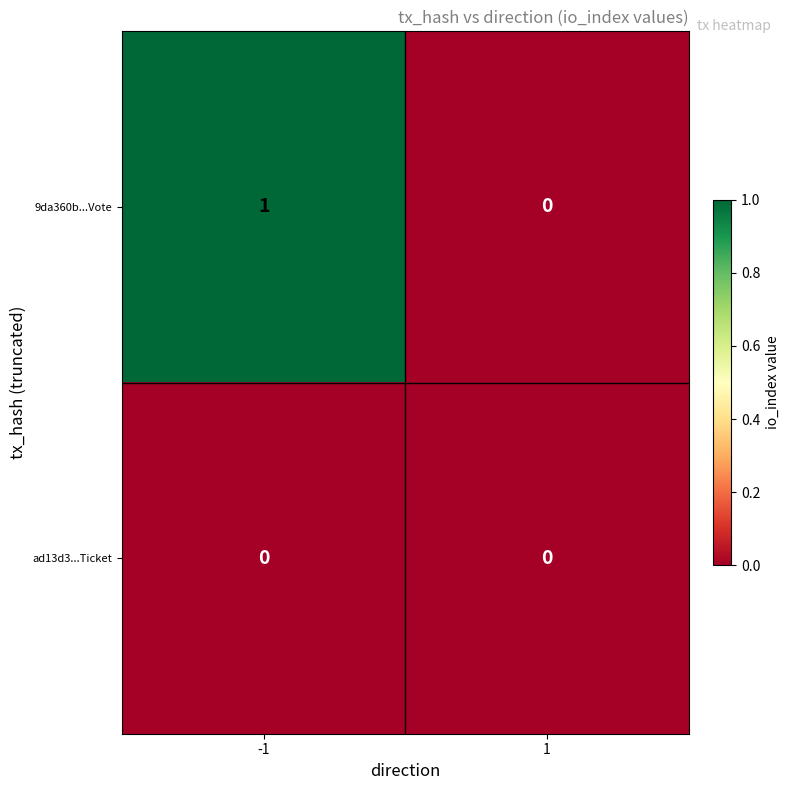

Which series has the largest total across all categories?

9da360b...Vote